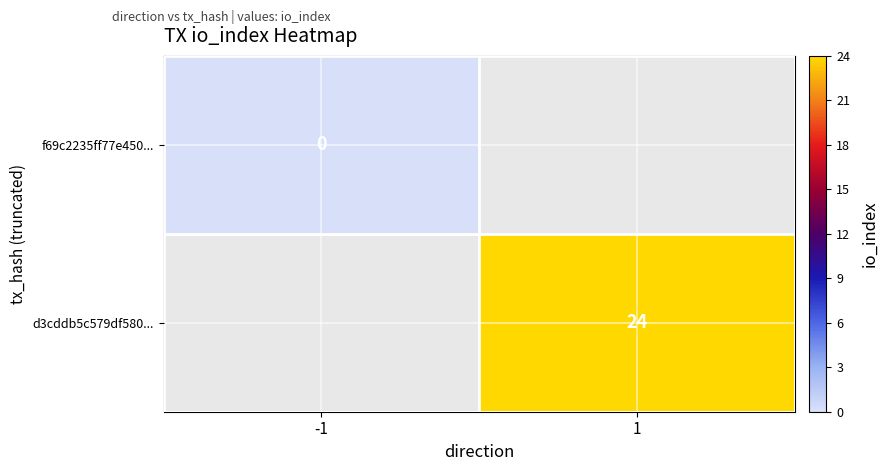

Is it true that f69c2235ff77e450... equals 0.0 at -1?

True